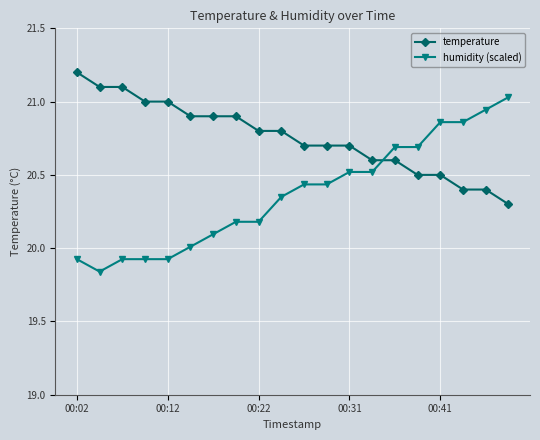

Which series has the widest spread of values?

humidity (scaled)